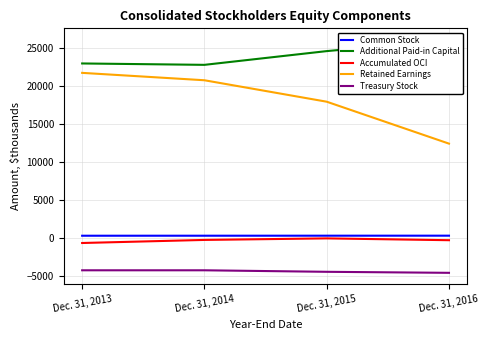

The Additional Paid-in Capital series shows 38237 at Dec. 31, 2015. True or false?

False